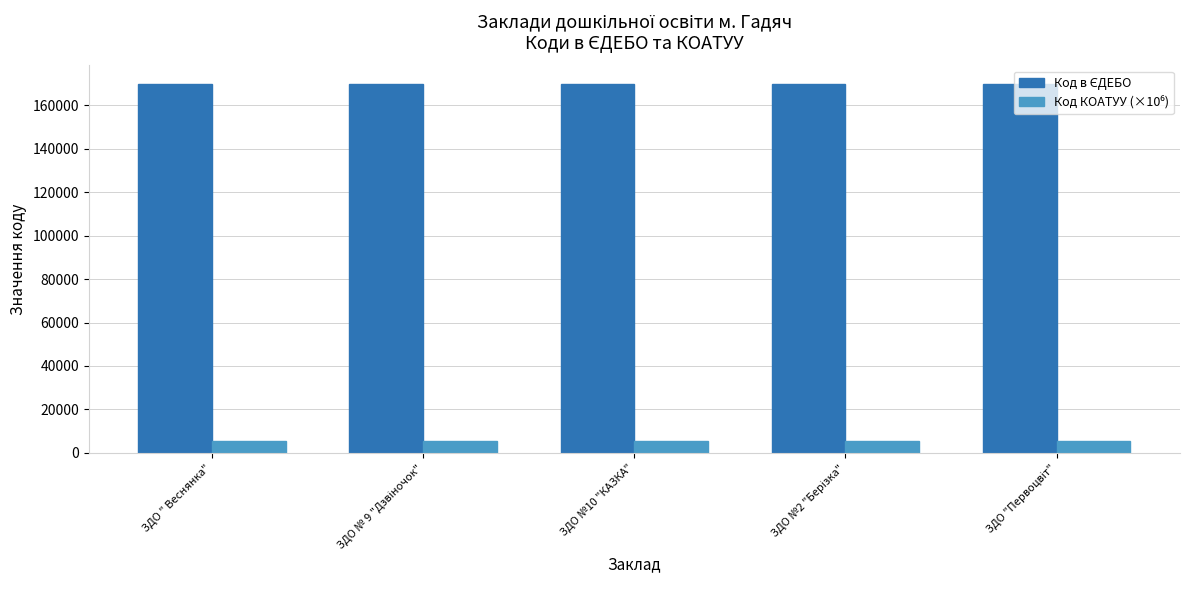

What is the difference between the highest and lowest values at ЗДО №10 "КАЗКА"?

164492.7